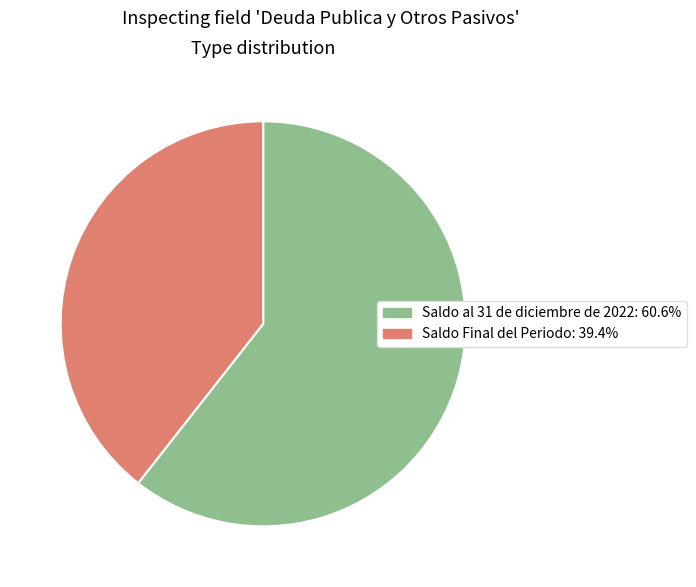

Which slice is the largest?

Saldo al 31 de diciembre de 2022